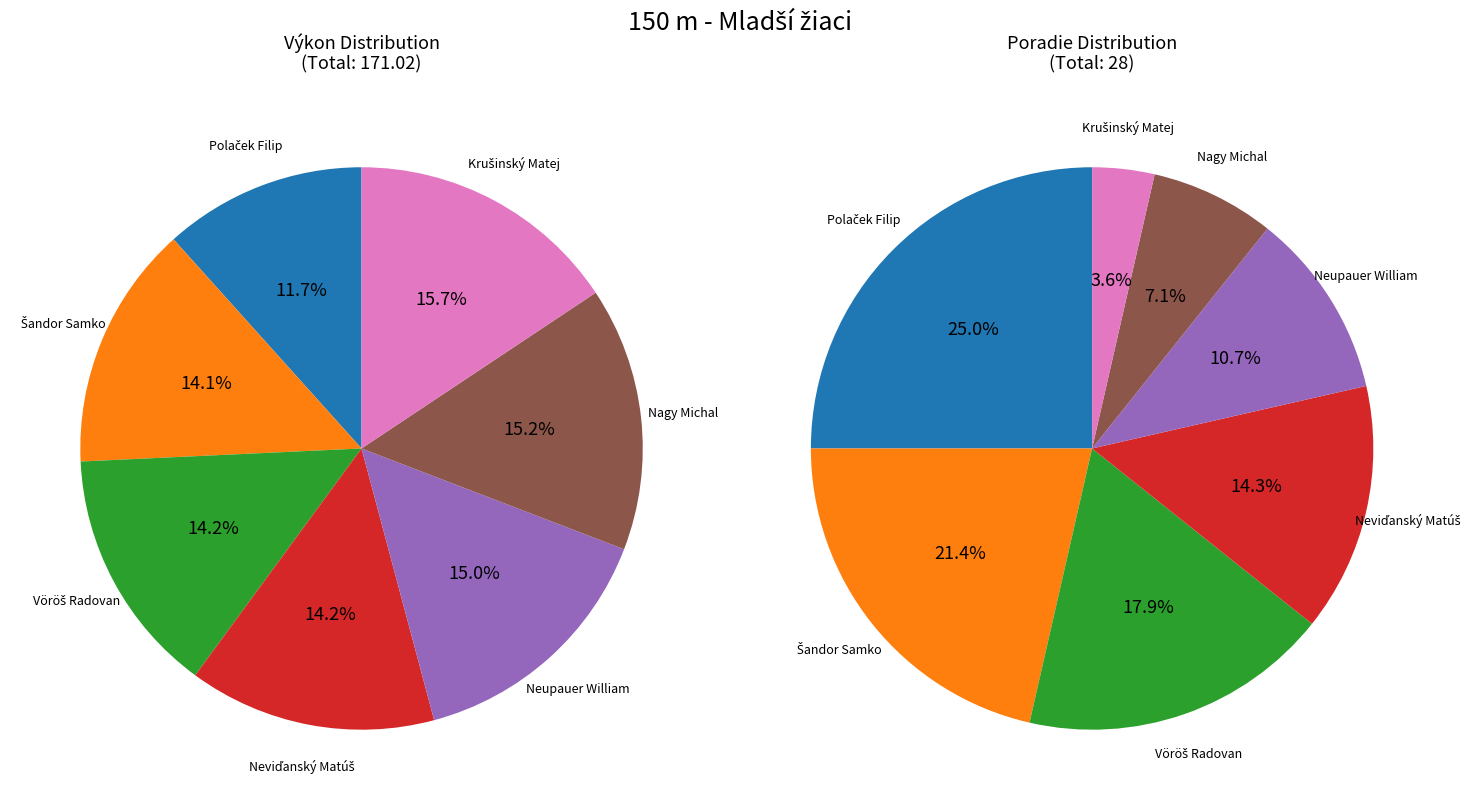

How much of the chart is everything except Neupauer William?

85.0%